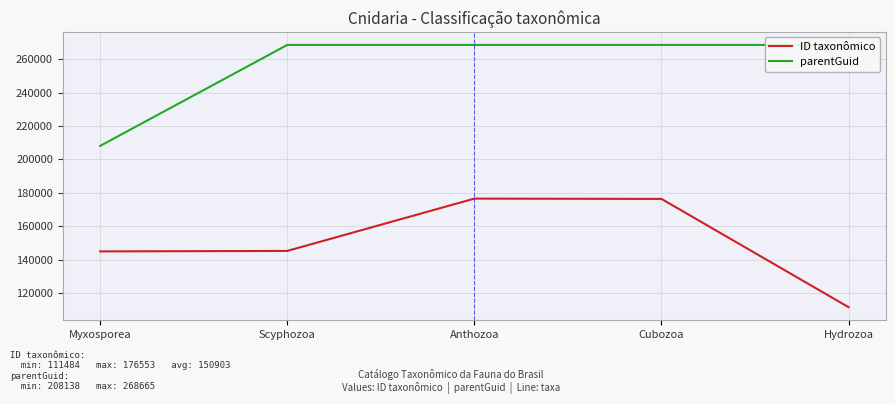

What is the average value of the parentGuid series?

256560